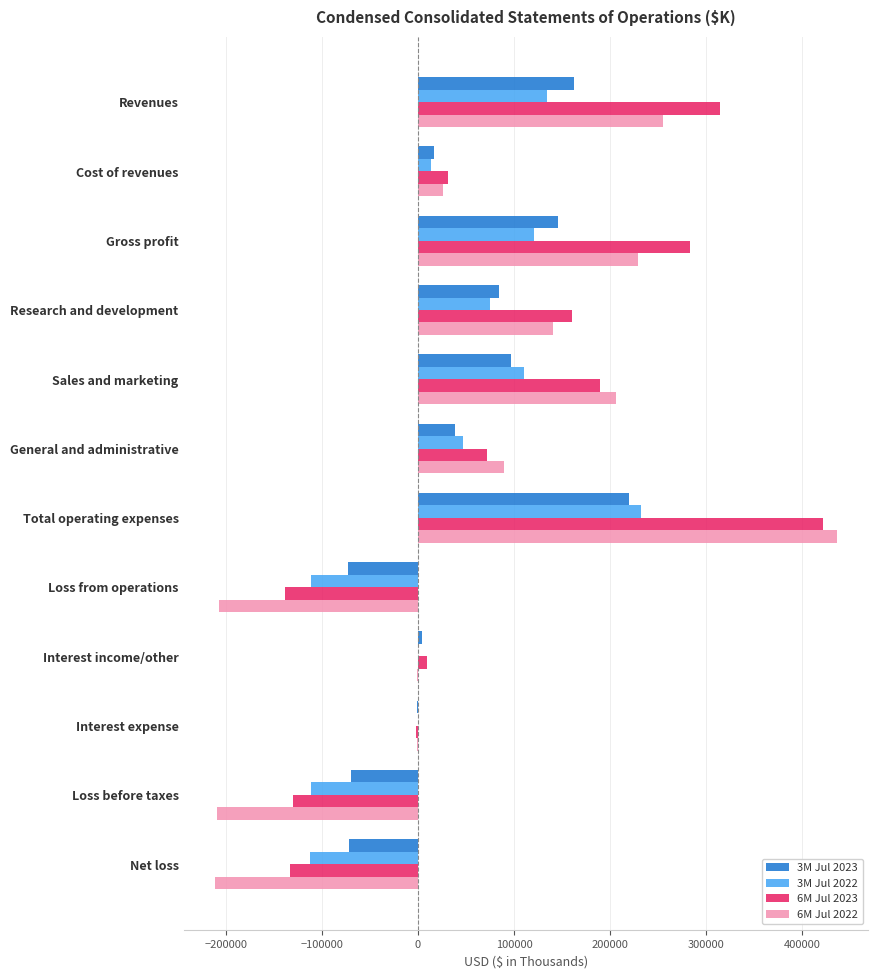

How many categories are shown in the chart?

12